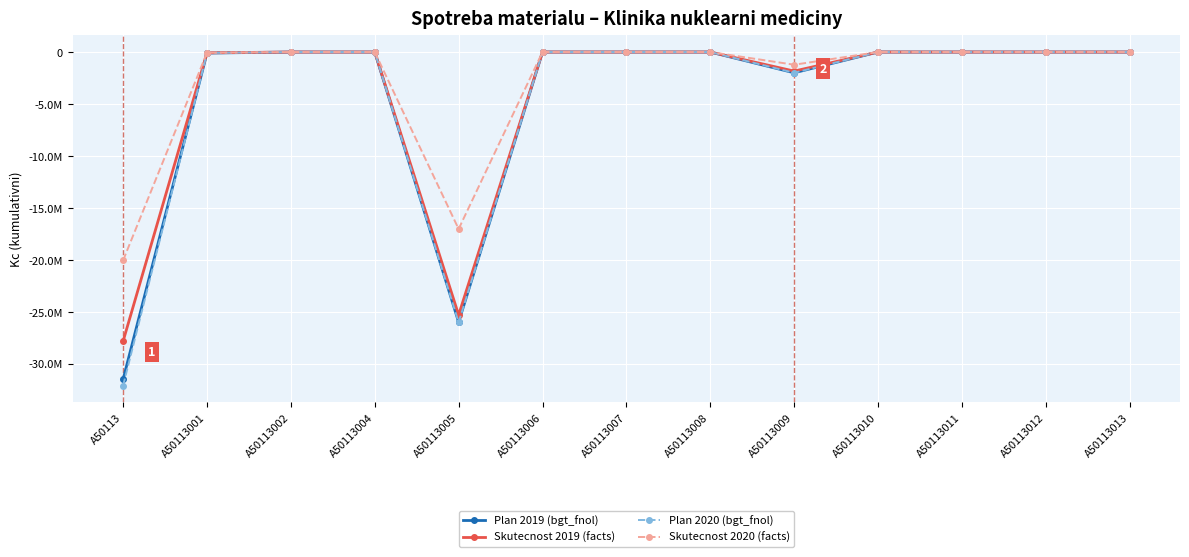

True or false: Skutecnost 2020 (facts) and Skutecnost 2019 (facts) cross at least once.

False